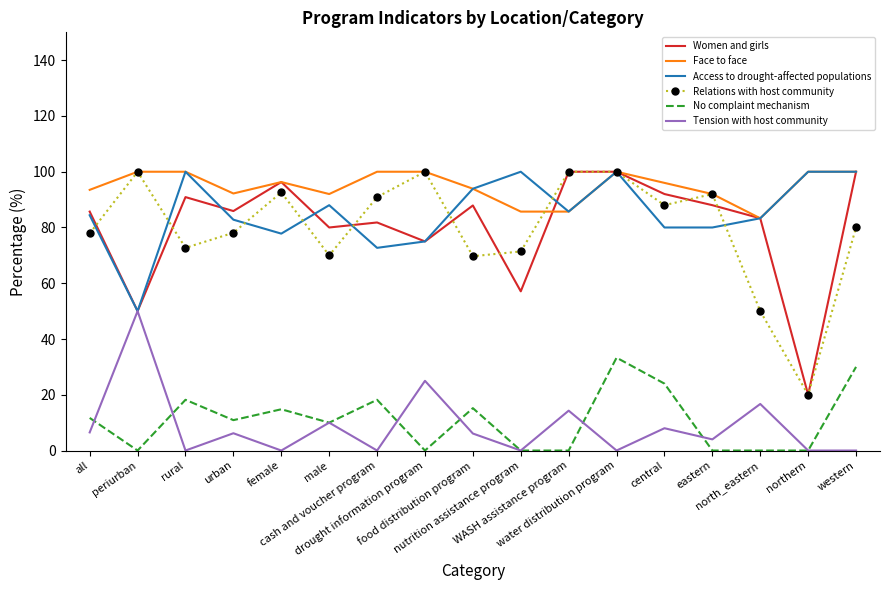

At which category does Relations with host community reach its first local peak?

periurban